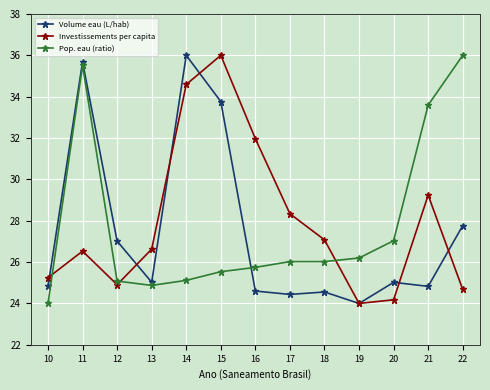

Which series changed the most between 13 and 14?

Volume eau (L/hab)